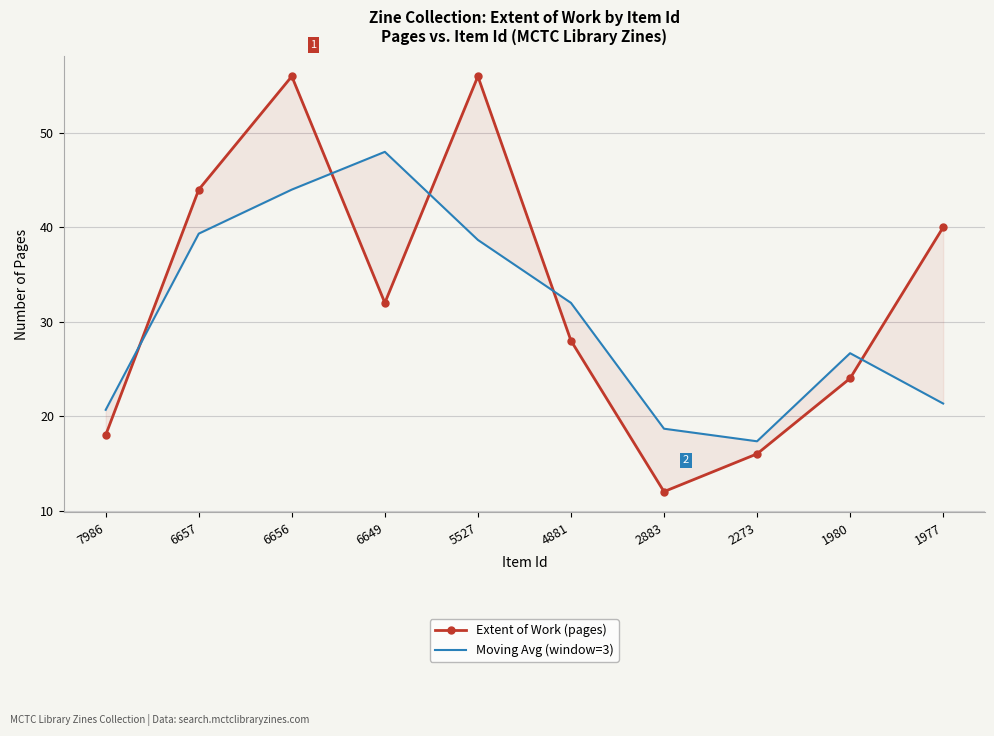

Which series has the widest spread of values?

Extent of Work (pages)